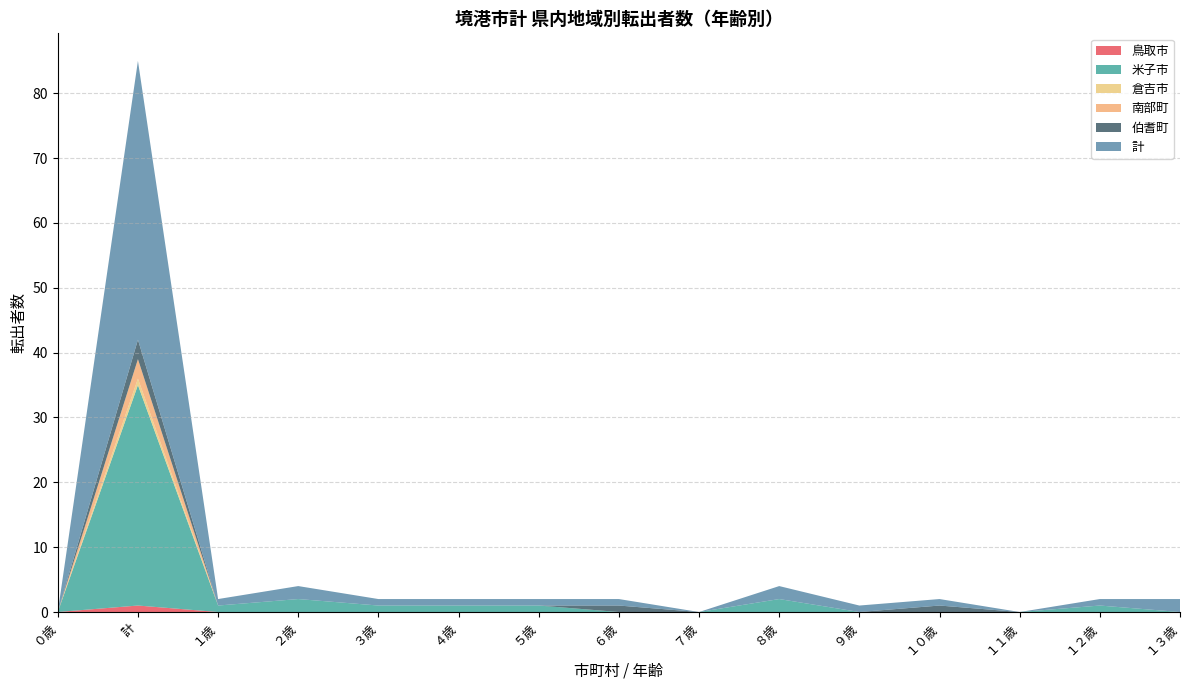

Reading left to right, transcribe all the data shown in this chart.

鳥取市: 0	1	0	0	0	0	0	0	0	0	0	0	0	0	0
米子市: 0	34	1	2	1	1	1	0	0	2	0	0	0	1	0
倉吉市: 0	1	0	0	0	0	0	0	0	0	0	0	0	0	0
南部町: 0	3	0	0	0	0	0	0	0	0	0	0	0	0	0
伯耆町: 0	3	0	0	0	0	0	1	0	0	0	1	0	0	0
計: 0	43	1	2	1	1	1	1	0	2	1	1	0	1	2